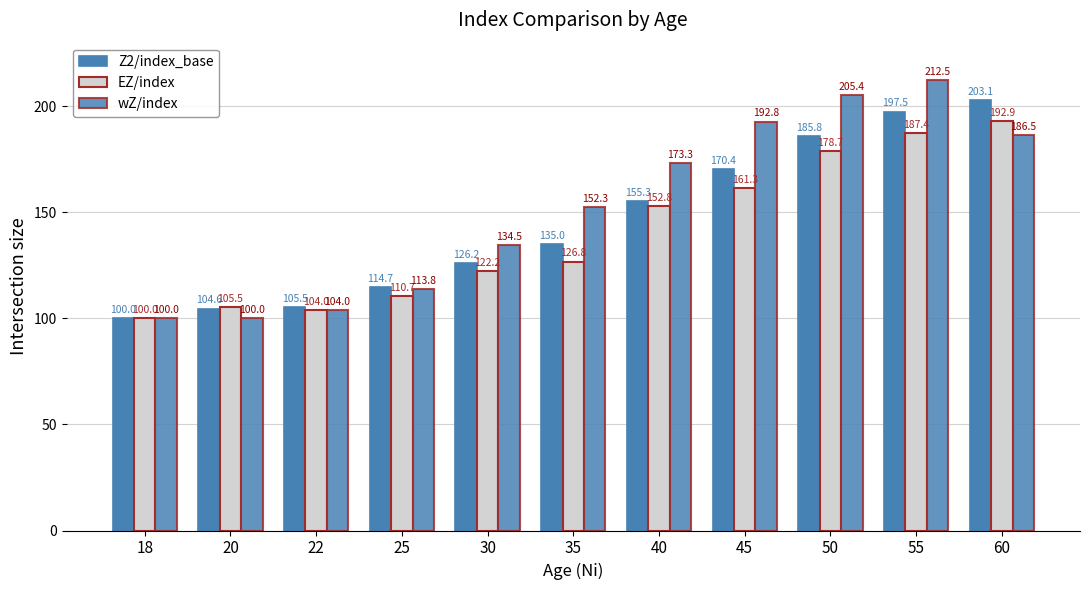

What is the sum of all EZ/index values?

1542.3